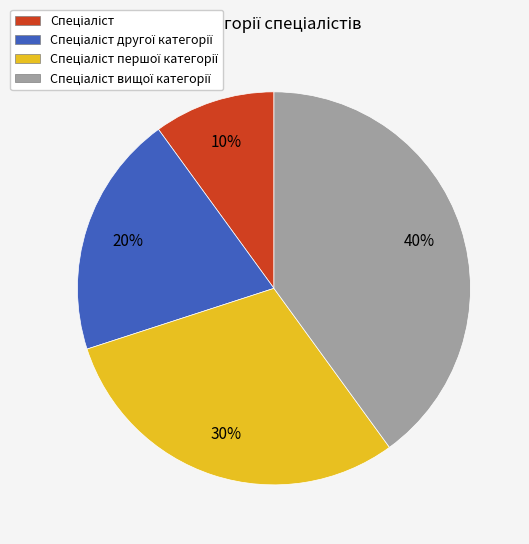

Is there a majority slice in this chart?

No